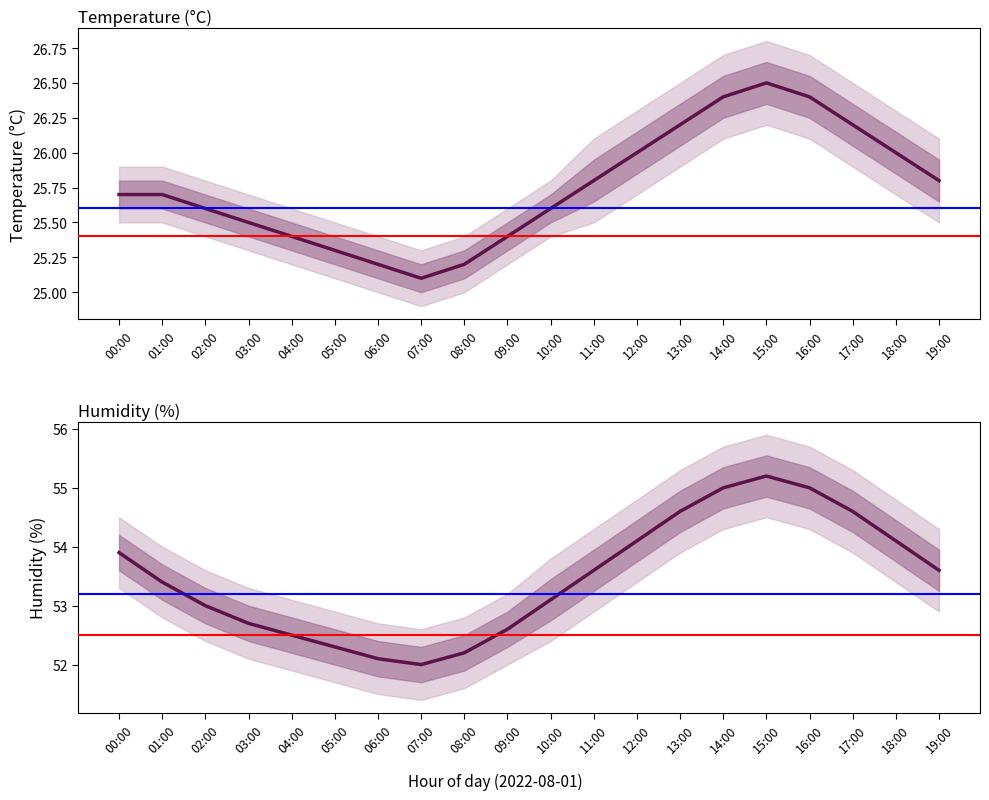

List the labels in order of temperature value, smallest first.

07:00, 06:00, 08:00, 05:00, 04:00, 09:00, 03:00, 02:00, 10:00, 00:00, 01:00, 11:00, 19:00, 12:00, 18:00, 13:00, 17:00, 14:00, 16:00, 15:00